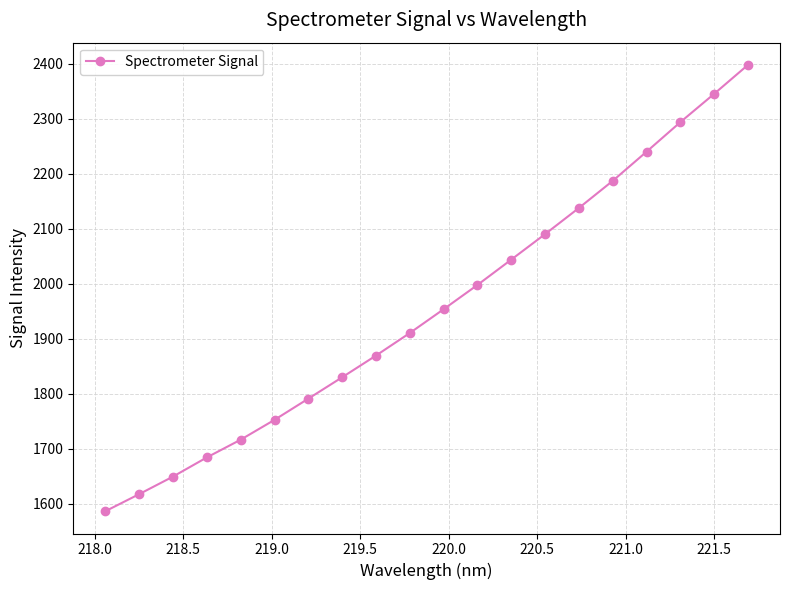

What is the value of the 14th point from the left?

2090.3